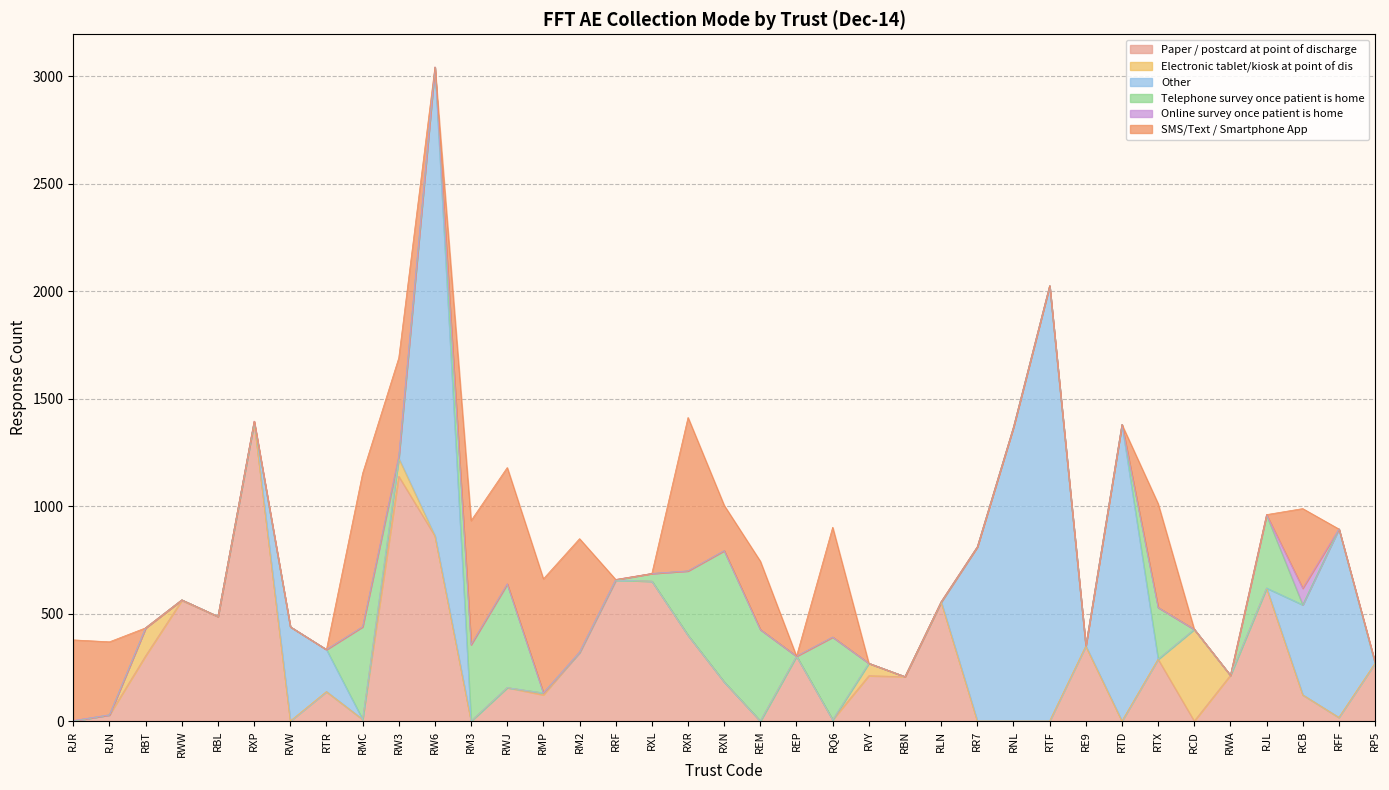

The Online survey once patient is home series shows 0 at RXN. True or false?

True